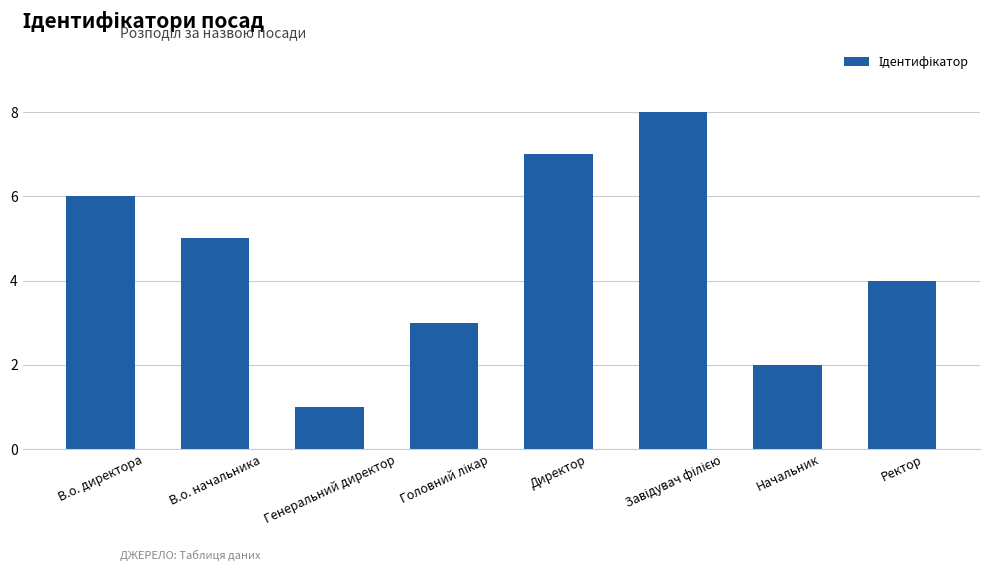

Reading right to left, extract all data points from this chart.

4	2	8	7	3	1	5	6